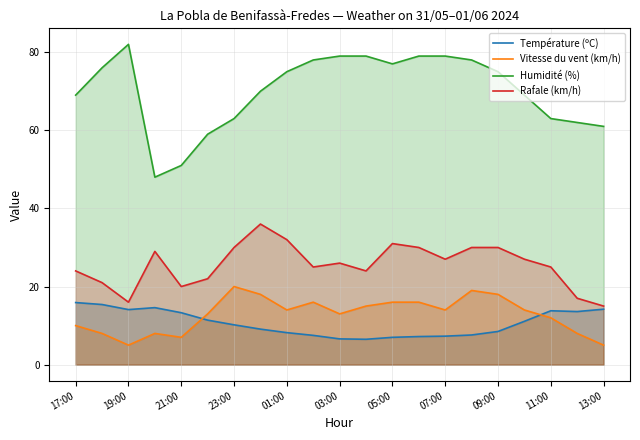

At 01:00, list the series in order from largest to smallest.

Humidité (%), Rafale (km/h), Vitesse du vent (km/h), Température (ºC)